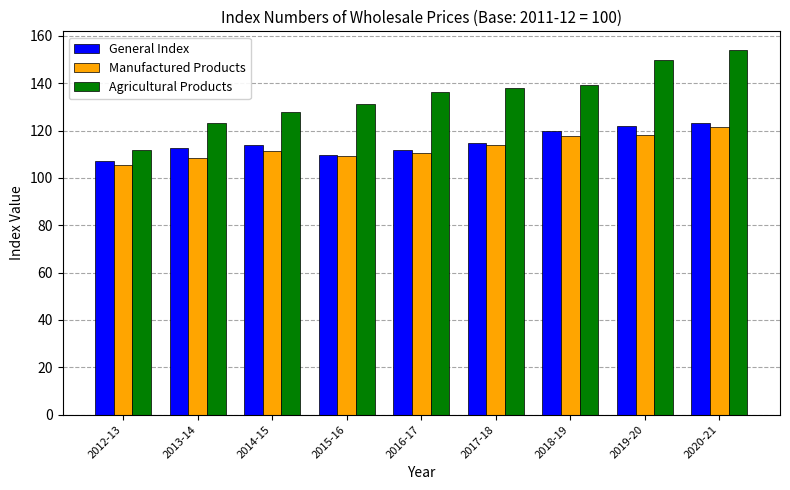

What are all the series names shown in the legend?

General Index, Manufactured Products, Agricultural Products